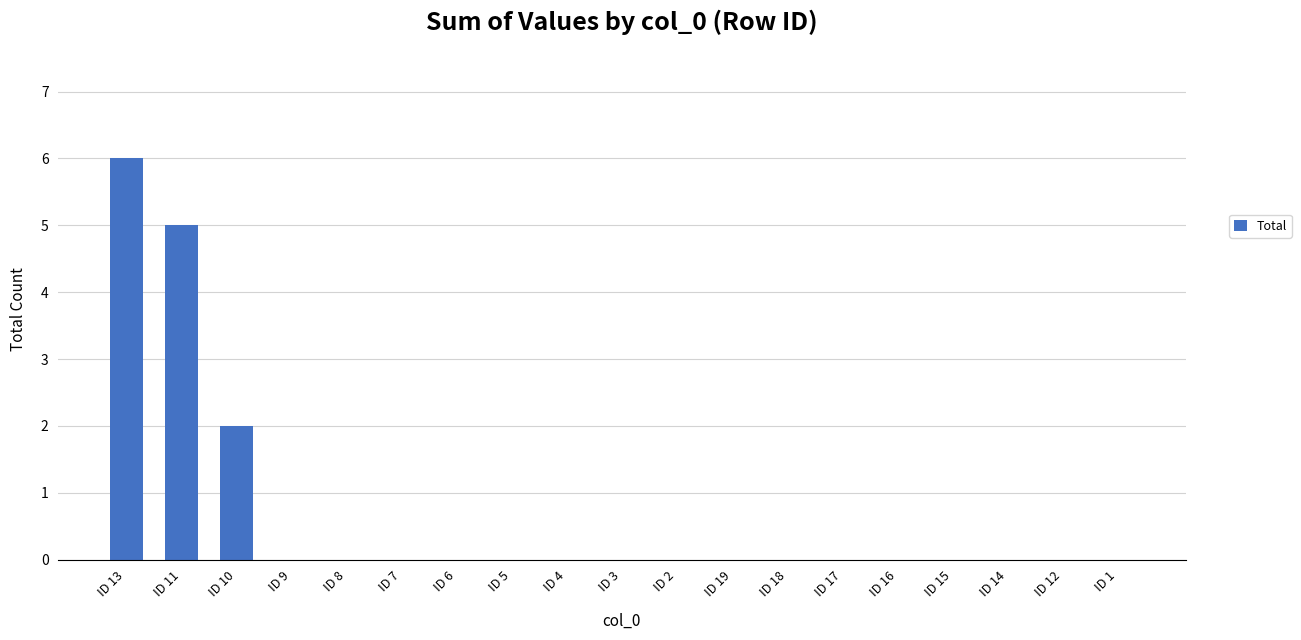

Reading right to left, list all the values displayed in this chart.

ID 1=0	ID 12=0	ID 14=0	ID 15=0	ID 16=0	ID 17=0	ID 18=0	ID 19=0	ID 2=0	ID 3=0	ID 4=0	ID 5=0	ID 6=0	ID 7=0	ID 8=0	ID 9=0	ID 10=2	ID 11=5	ID 13=6